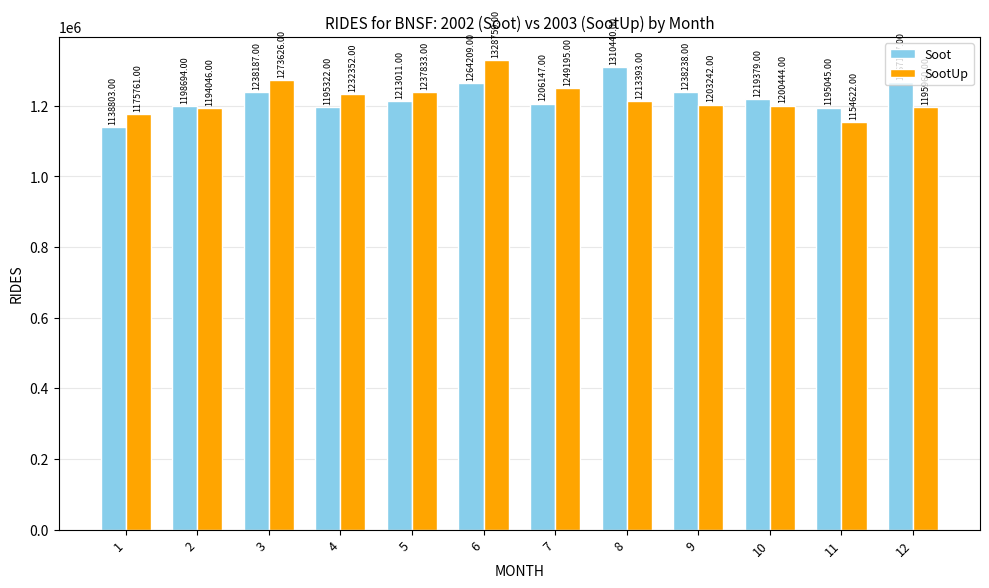

What is the difference between the Soot values at 4 and 5?

17689